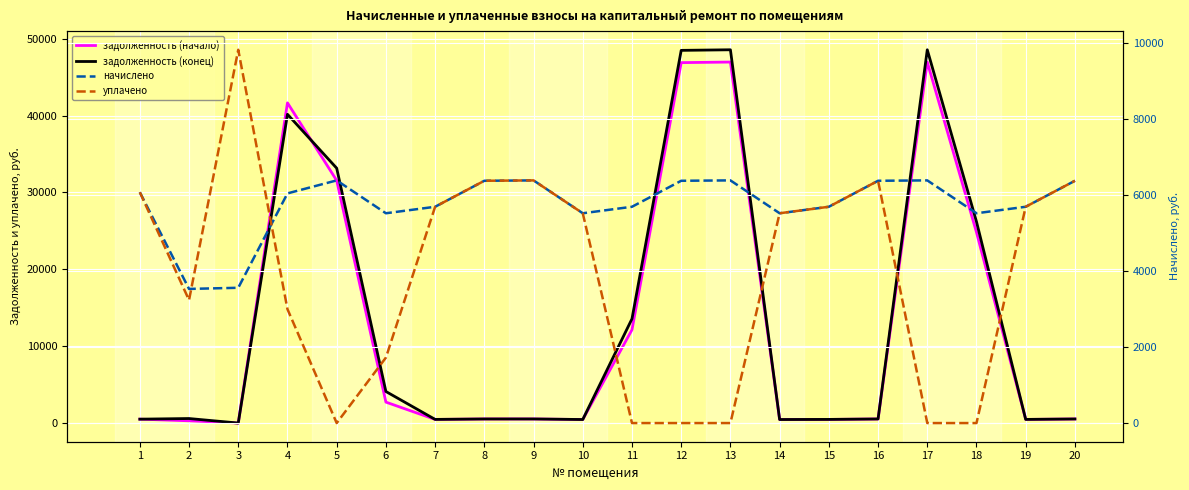

The задолженность (конец) series shows 301.5 at 8. True or false?

False